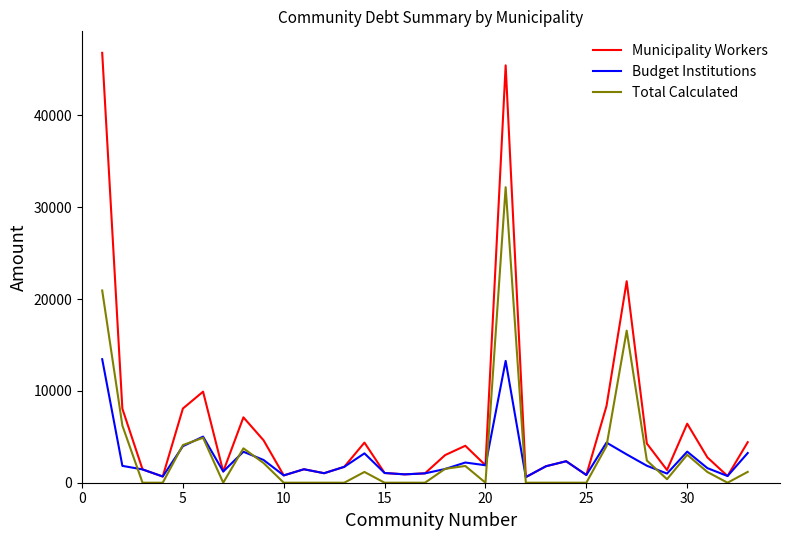

How many lines are shown in the chart?

3